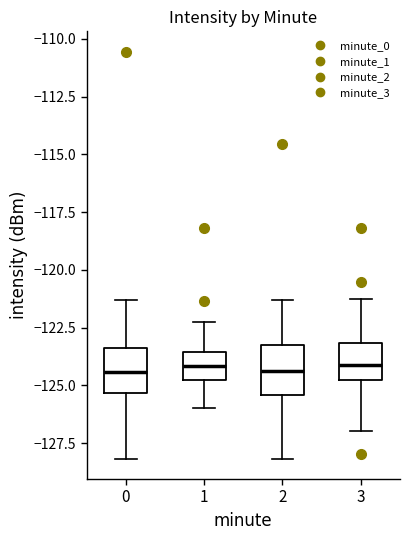

Reading left to right, read every box against the y-axis: the position of its median line, the range the box covers, and the ends of its whiskers. The values are not printed on the chart, so give them approximately, as read against the axis.

0: median -124.5, box -125.5 to -123.5, whiskers -128.0 to -121.5
1: median -124.0, box -125.0 to -123.5, whiskers -126.0 to -122.5
2: median -124.5, box -125.5 to -123.5, whiskers -128.0 to -121.5
3: median -124.0, box -125.0 to -123.0, whiskers -127.0 to -121.5